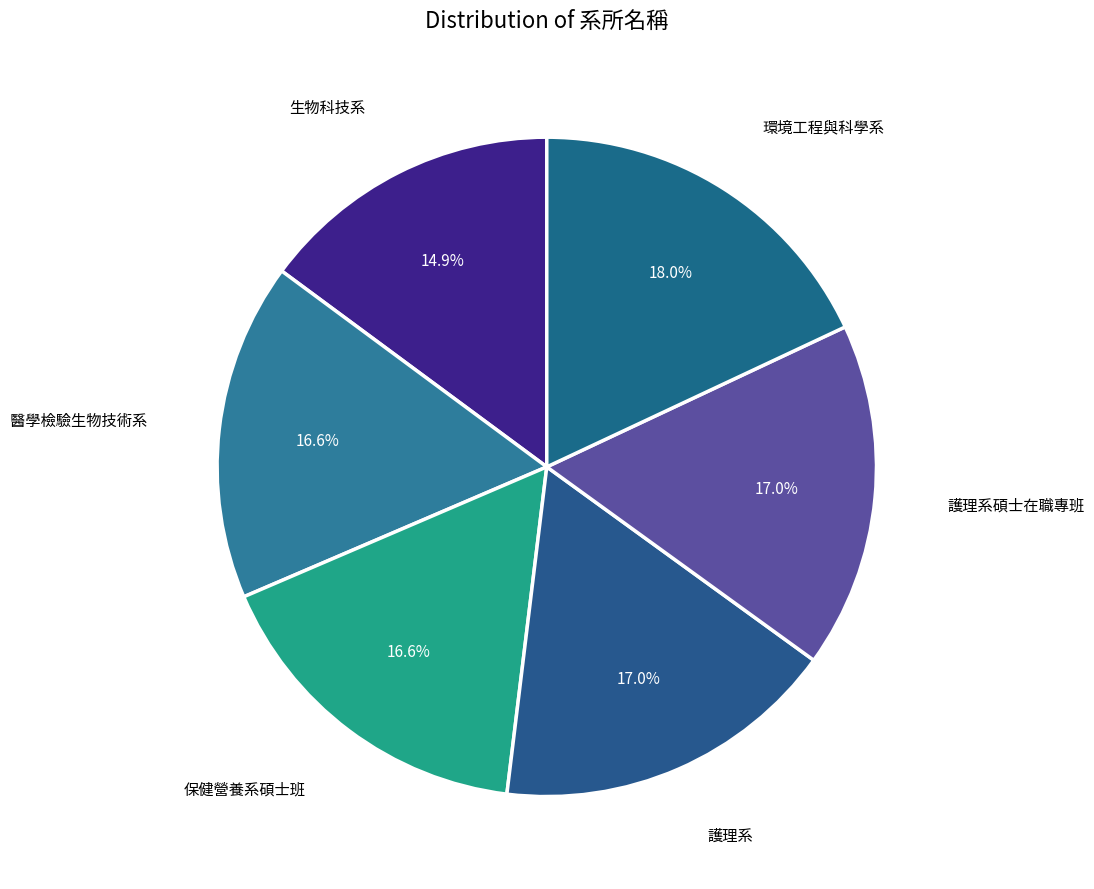

To the nearest percent, what is the difference between the 環境工程與科學系 and 保健營養系碩士班 slice percentages?

1%